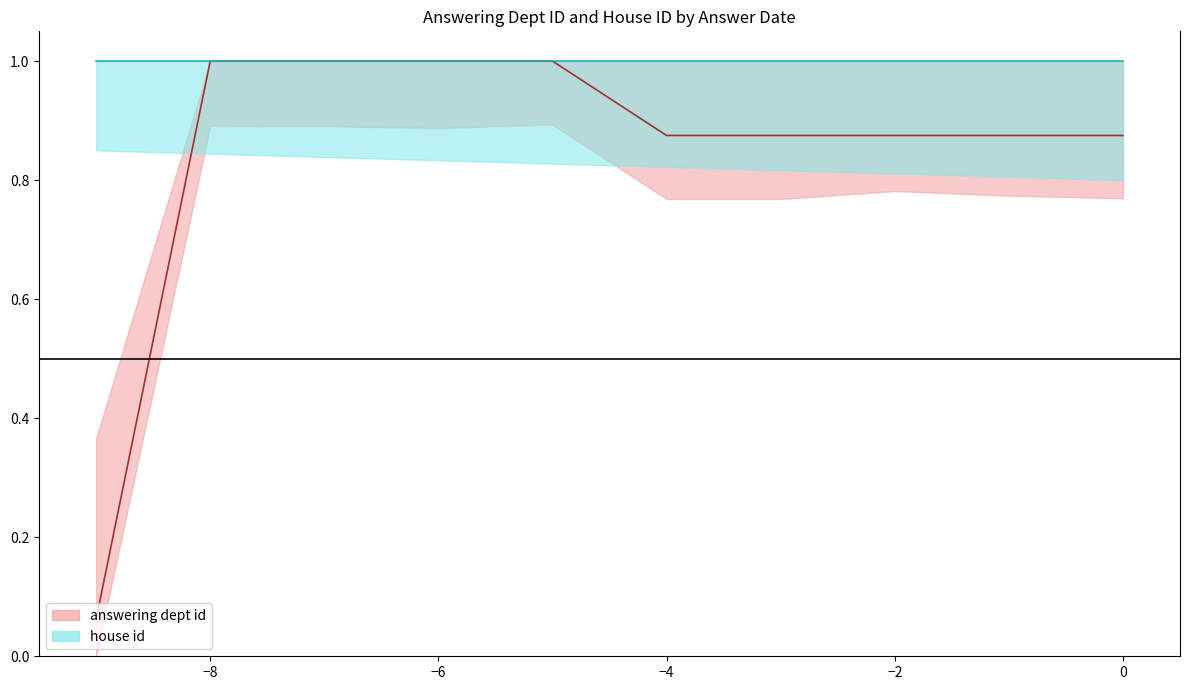

What is the change in value from 2016-06-22 to 2016-06-27?

-0.1